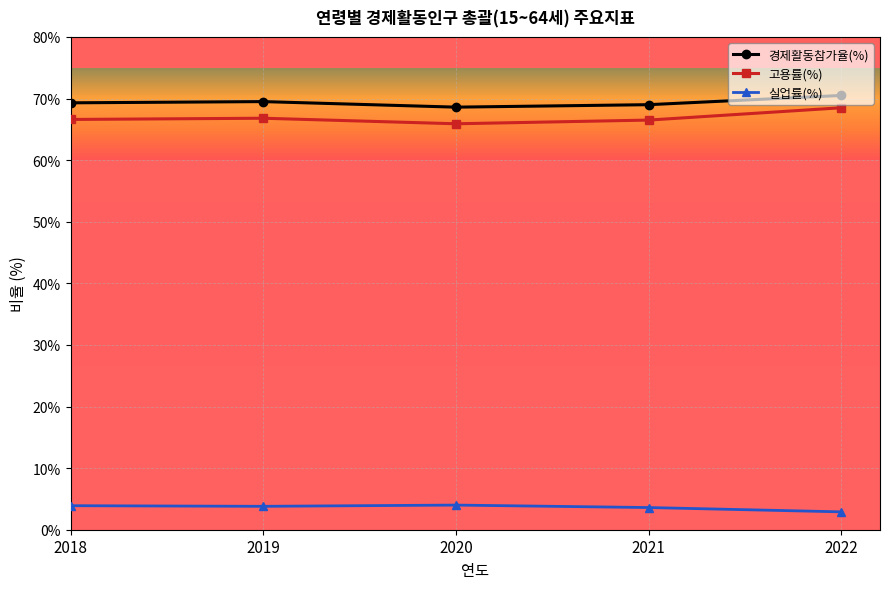

What is the difference between the maximum and second lowest values in the 실업률(%) series?

0.4